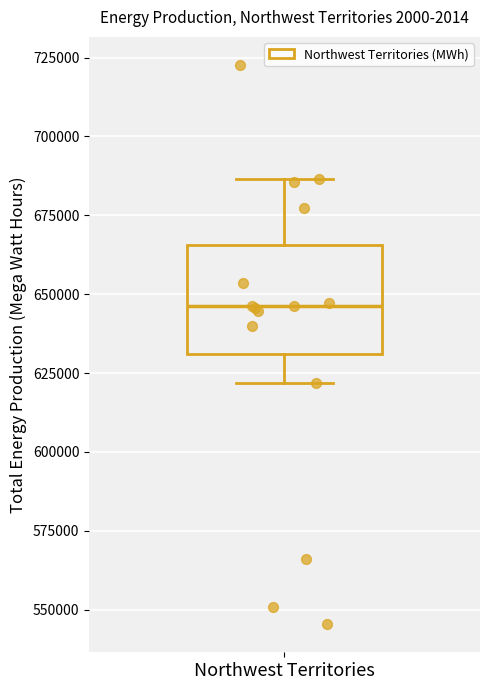

Transcribe this box plot: give where the median line is, the range the box spans, and where the two whiskers end, as read against the y-axis. The values are not printed on the chart, so give them approximately, as read against the axis.

median 645000, box 630000 to 665000, whiskers 620000 to 685000